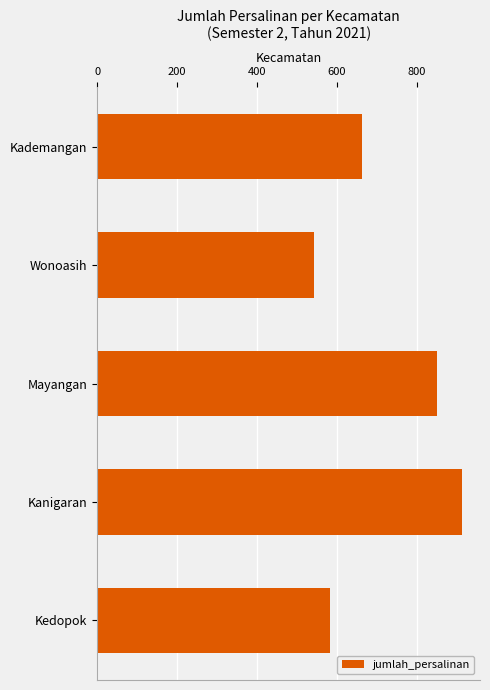

Does the chart contain any negative values?

No